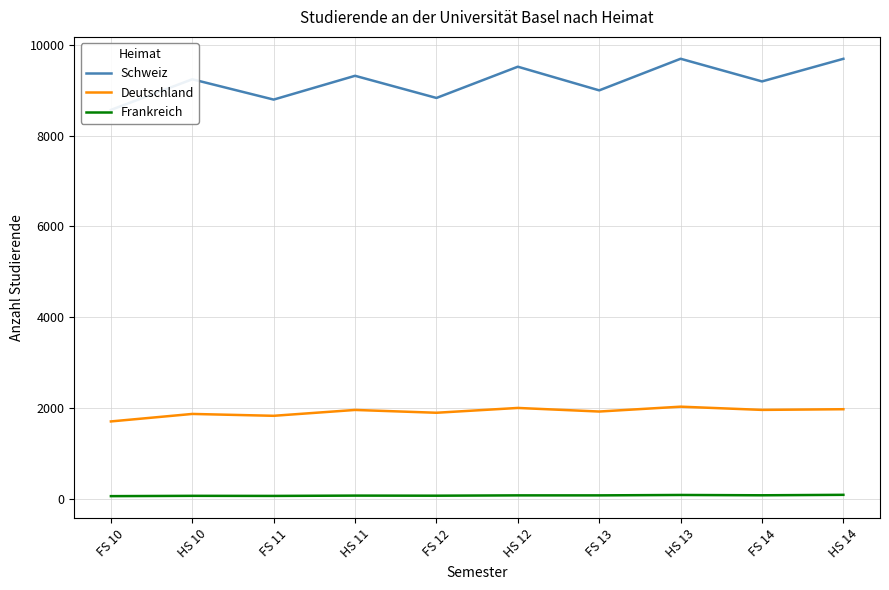

Reading left to right, transcribe all the data shown in this chart.

Schweiz: FS 10=8567	HS 10=9241	FS 11=8794	HS 11=9318	FS 12=8830	HS 12=9518	FS 13=8997	HS 13=9693	FS 14=9194	HS 14=9692
Deutschland: FS 10=1708	HS 10=1873	FS 11=1832	HS 11=1961	FS 12=1899	HS 12=2005	FS 13=1926	HS 13=2033	FS 14=1962	HS 14=1977
Frankreich: FS 10=63	HS 10=70	FS 11=68	HS 11=75	FS 12=73	HS 12=80	FS 13=80	HS 13=89	FS 14=82	HS 14=92